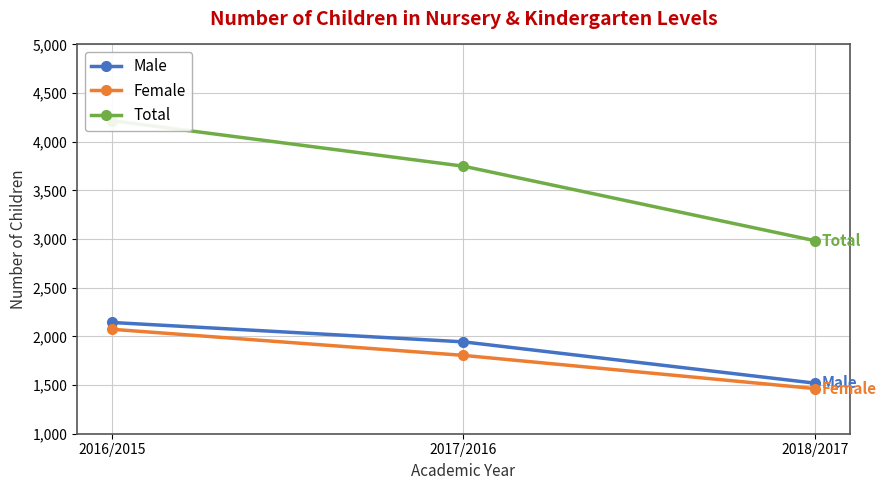

What is the greatest value displayed?

4216